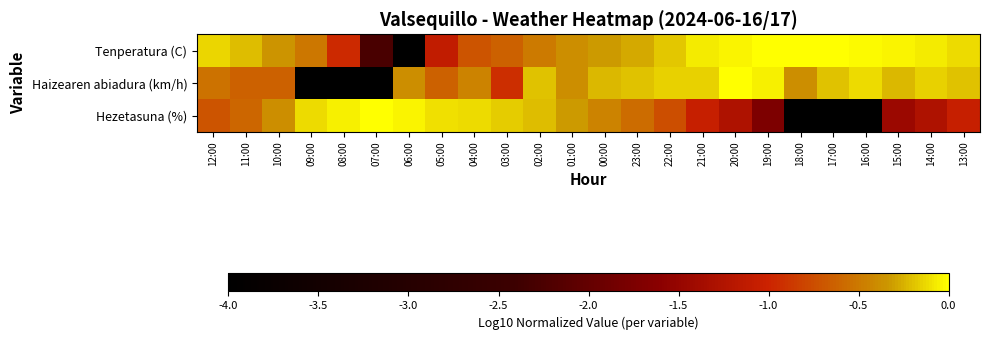

What is the smallest value displayed?

-4.0